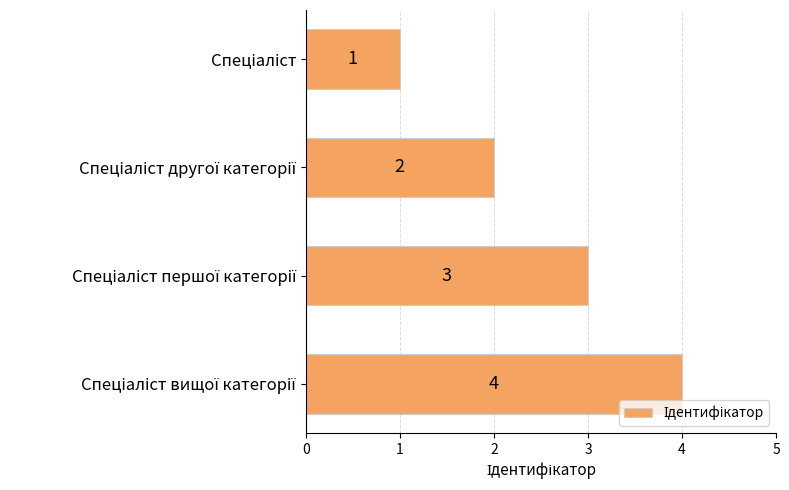

How many values are between 2 and 4?

3